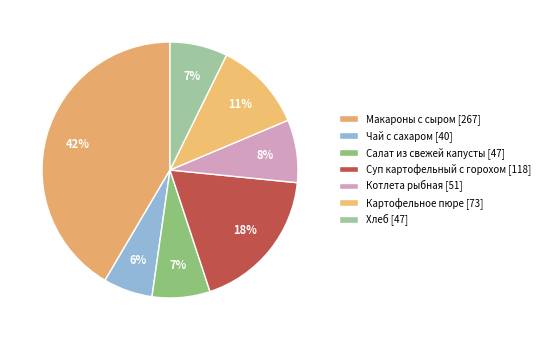

Is it true that Салат из свежей капусты is 7% of the pie?

True